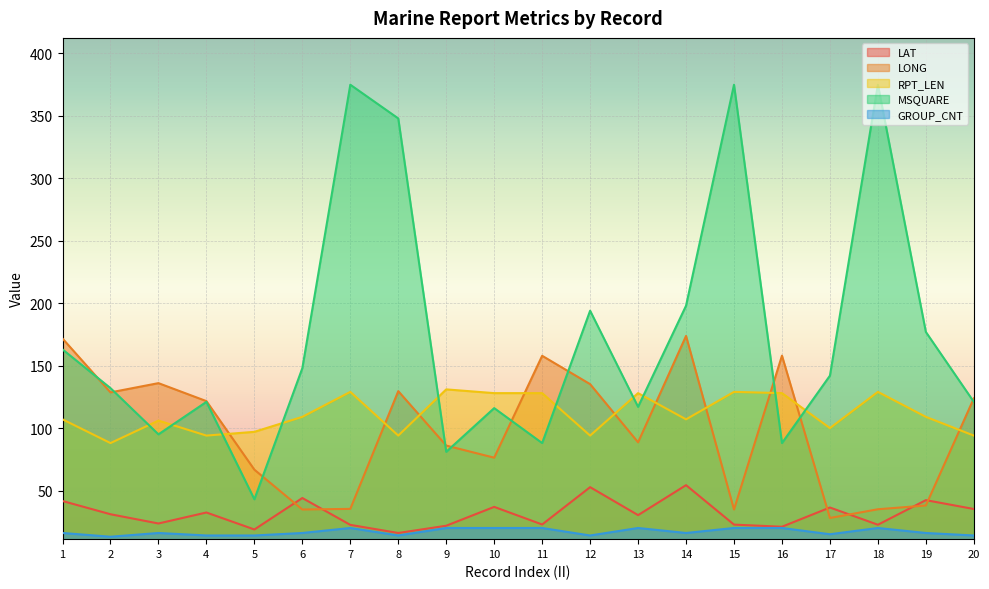

What is the average value of the LONG series?

98.0